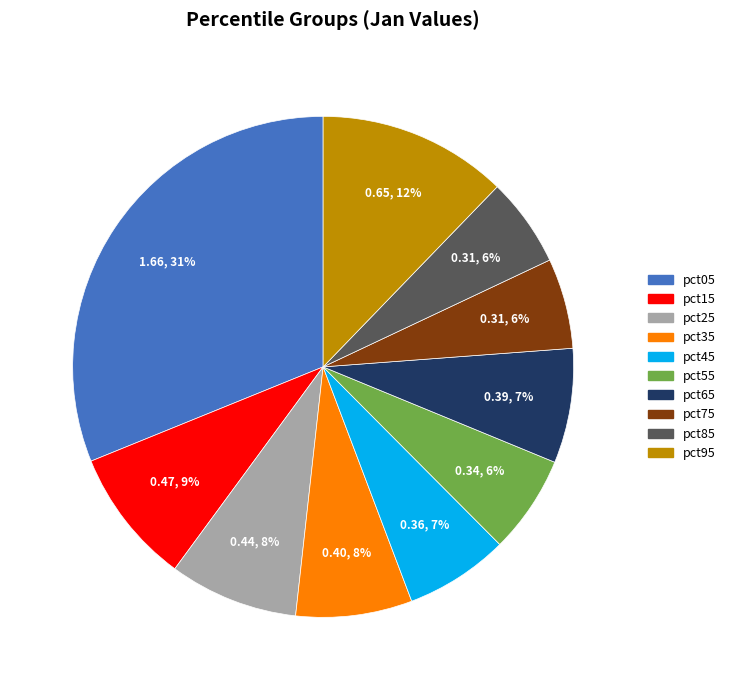

Count the number of slices in the pie.

10